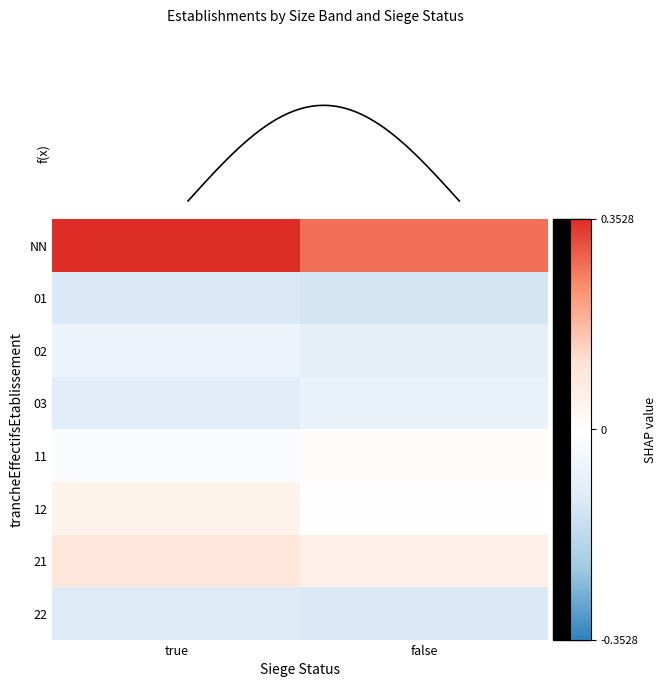

True or false: 12 has a value of 0.0 at false.

False